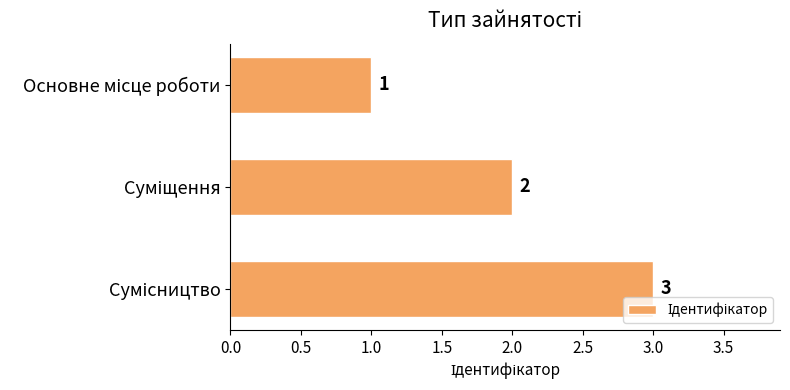

What is the greatest value displayed?

3